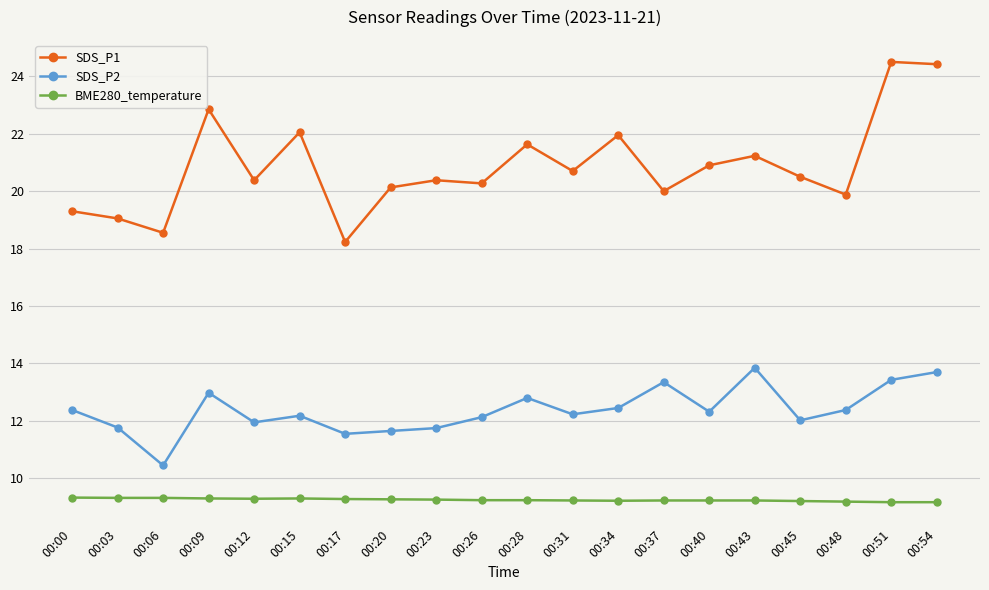

What is the lowest value of the BME280_temperature series?

9.2